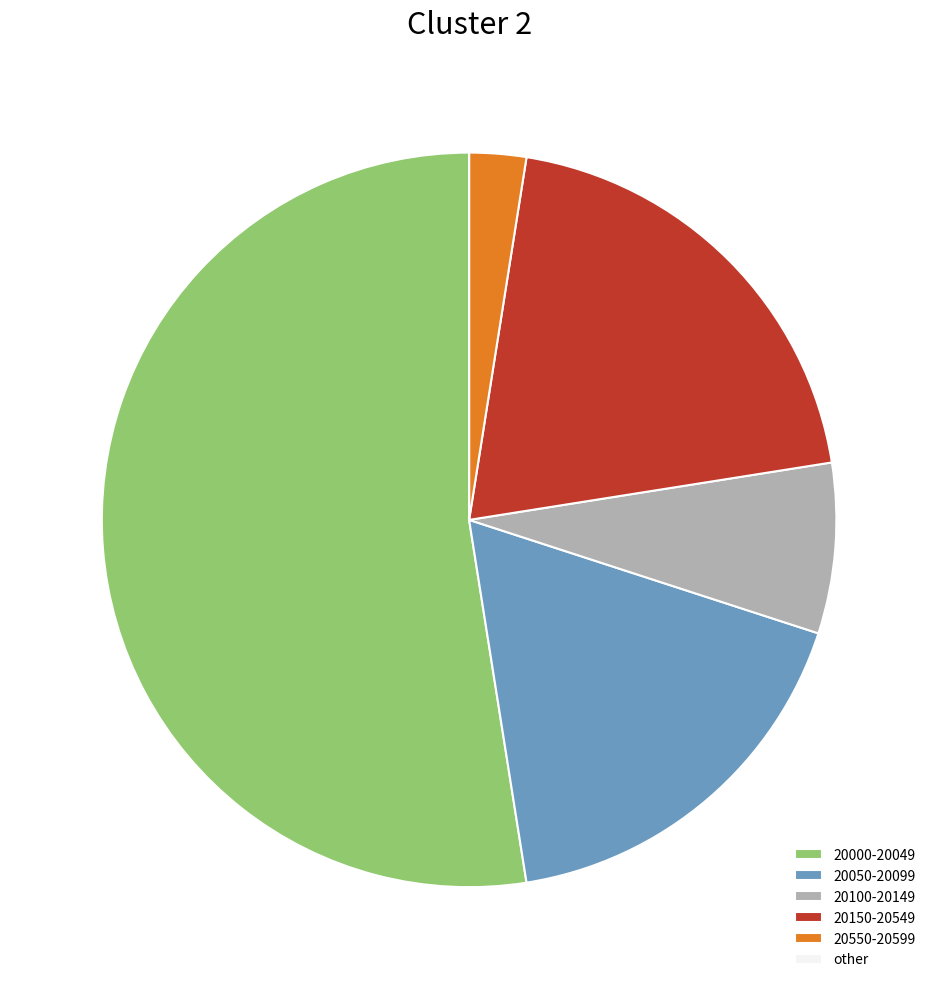

Is it true that 20050-20099 is 18% of the pie?

True